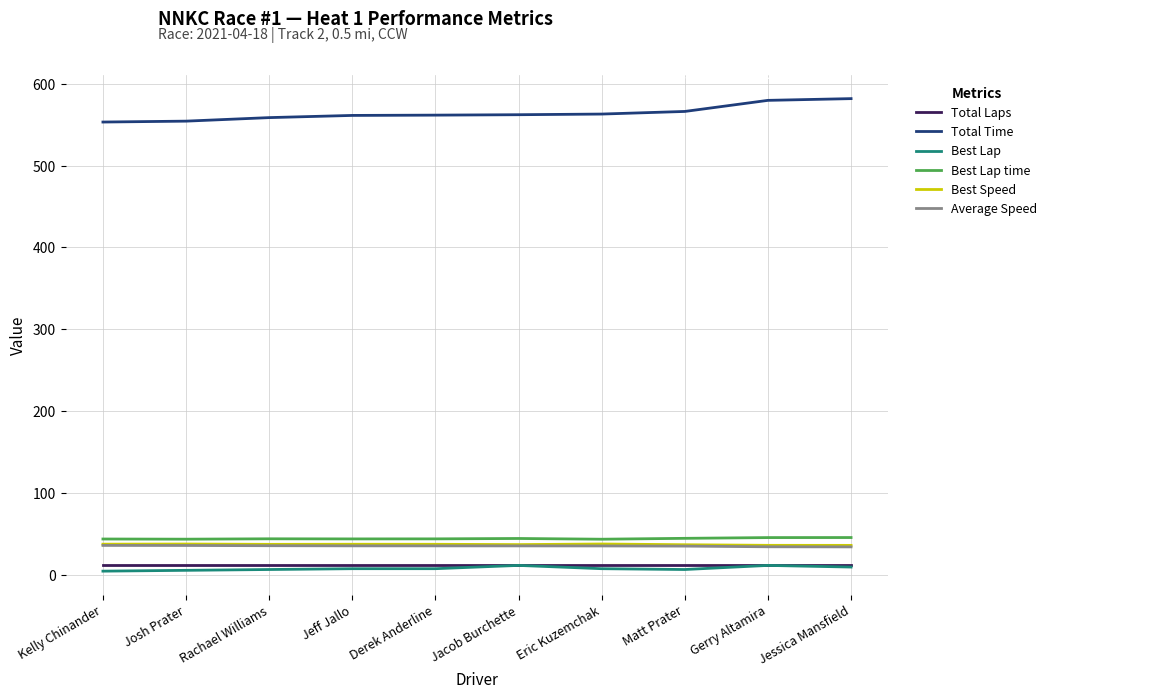

Which series has the largest total across all categories?

Total Time